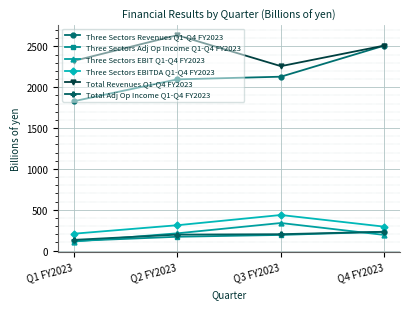

The Three Sectors Revenues Q1-Q4 FY2023 series shows 2510.5 at Q4 FY2023. True or false?

True